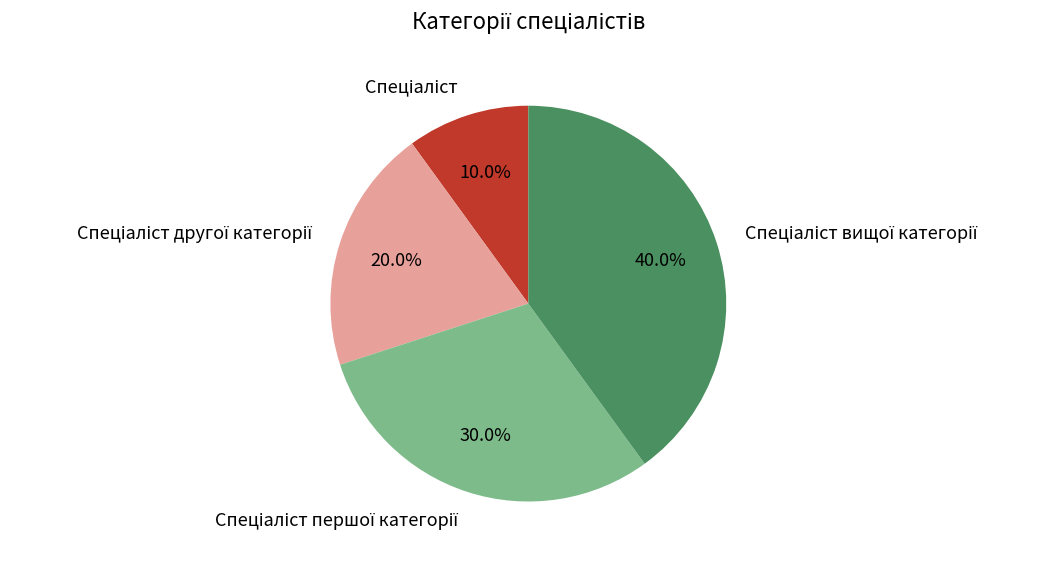

Is there a majority slice in this chart?

No